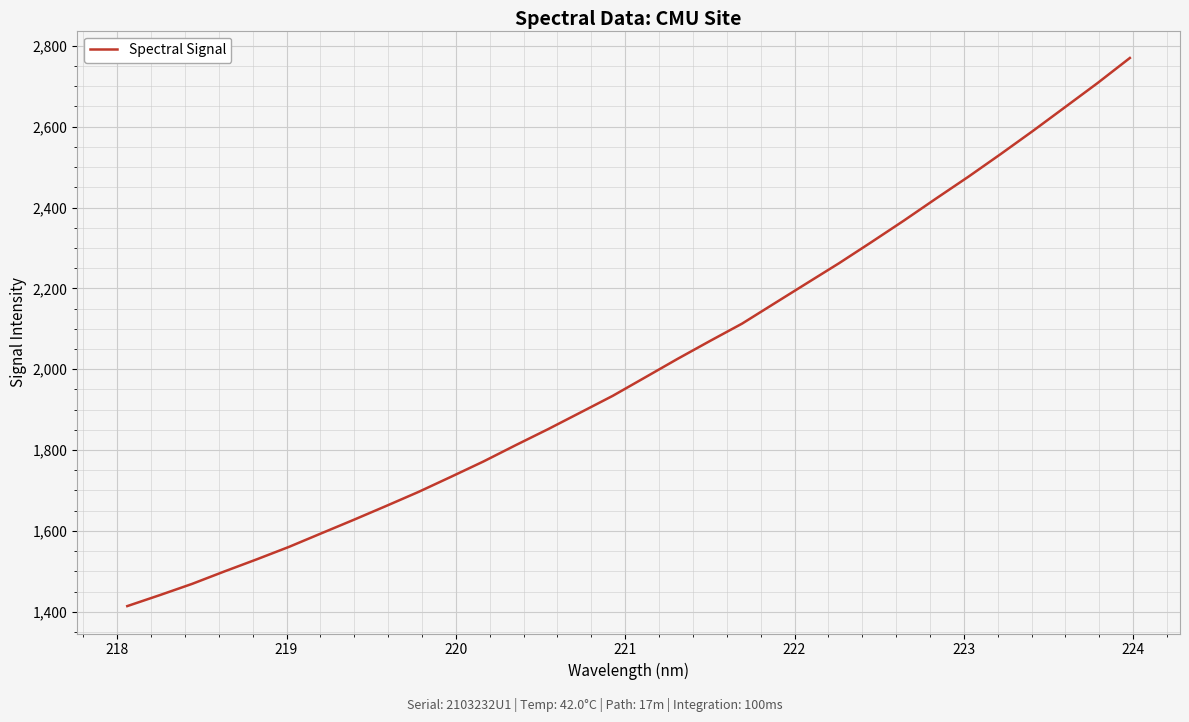

What is the smallest value displayed?

1414.0